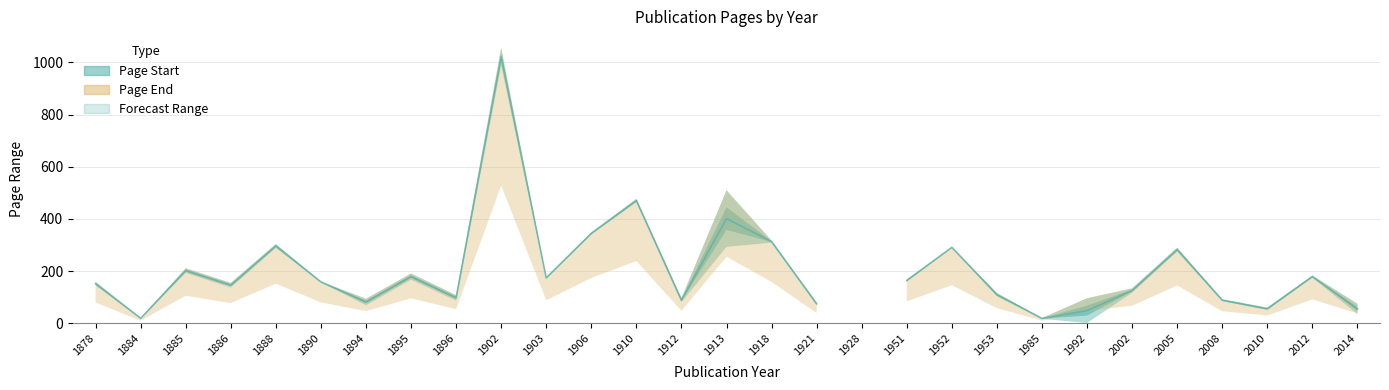

Between 1884 and 2002, which is larger?

2002